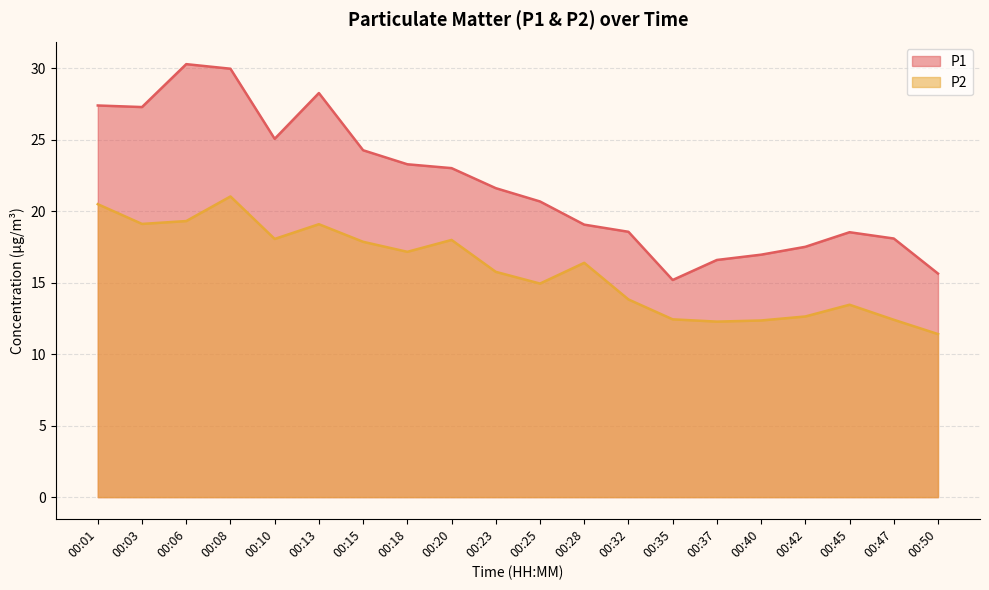

True or false: P1 and P2 cross at least once.

False